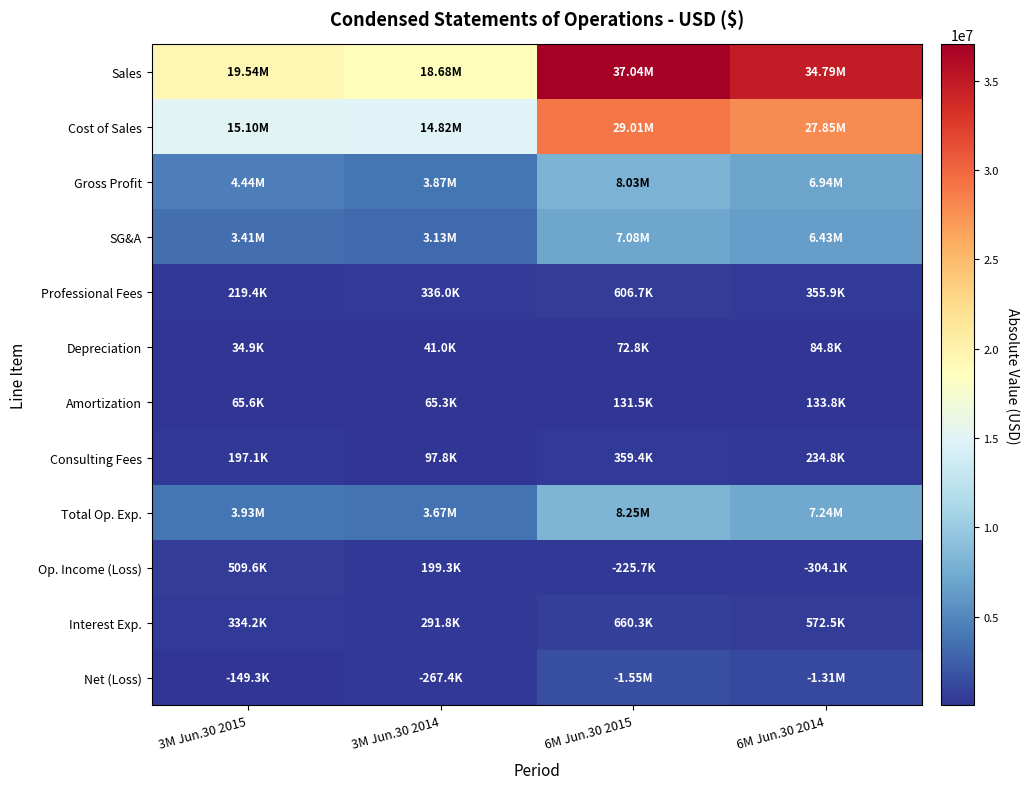

Which series has the largest range (max minus min)?

Sales